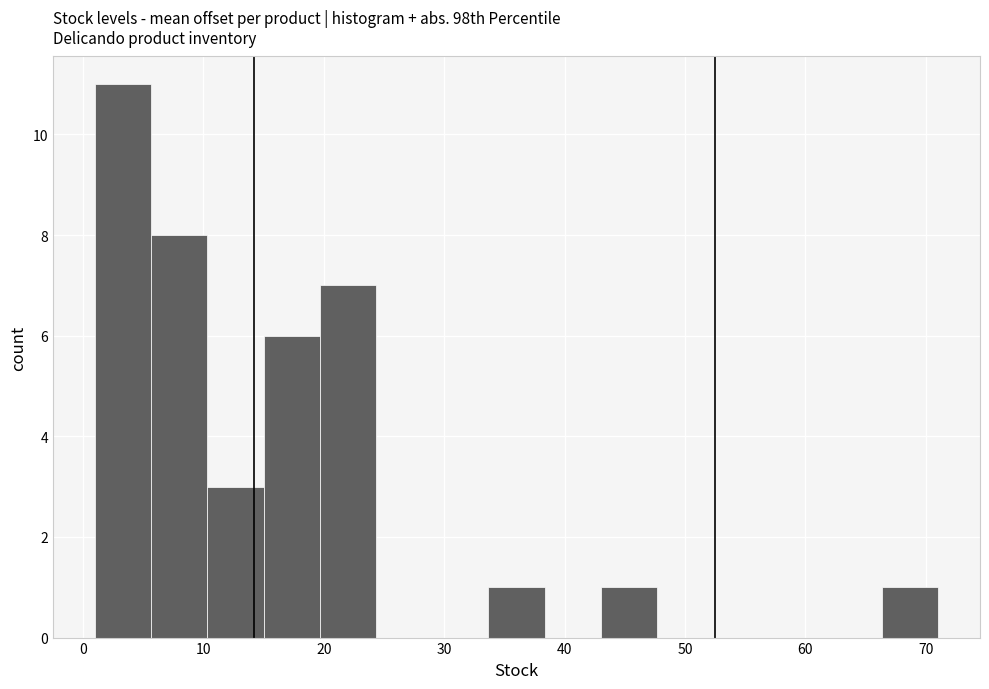

Over which range of the x-axis is the bar tallest?

1 to 6